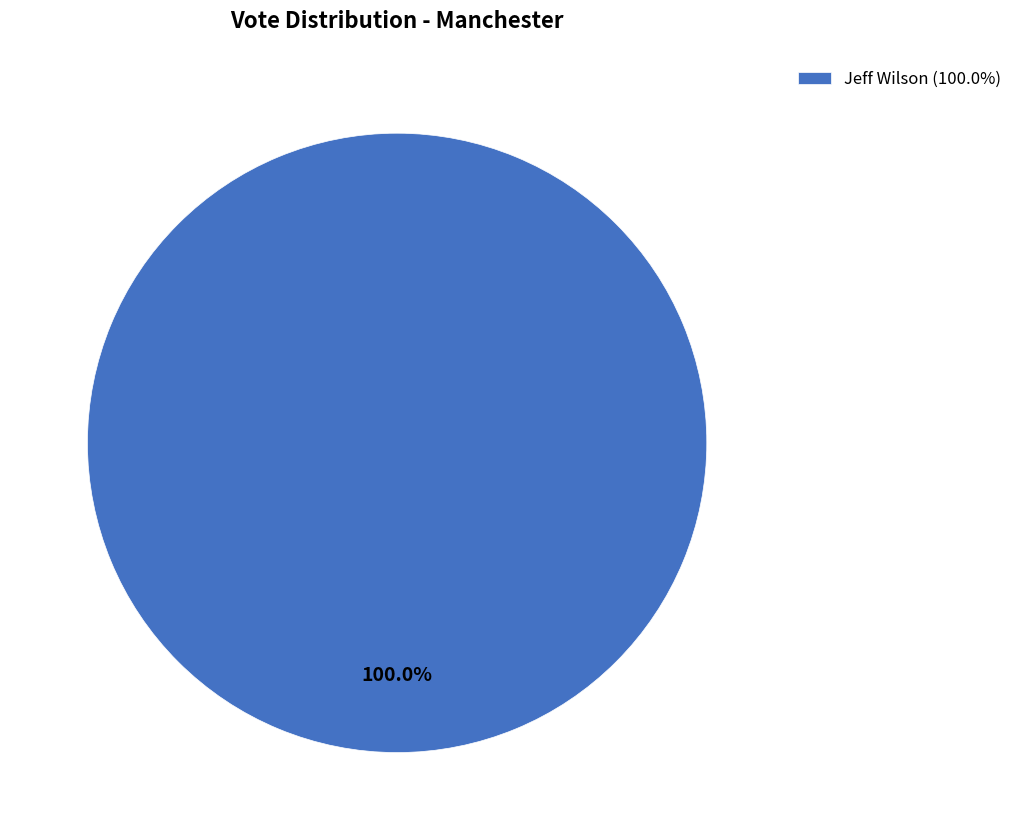

Does any single category account for the majority?

Yes